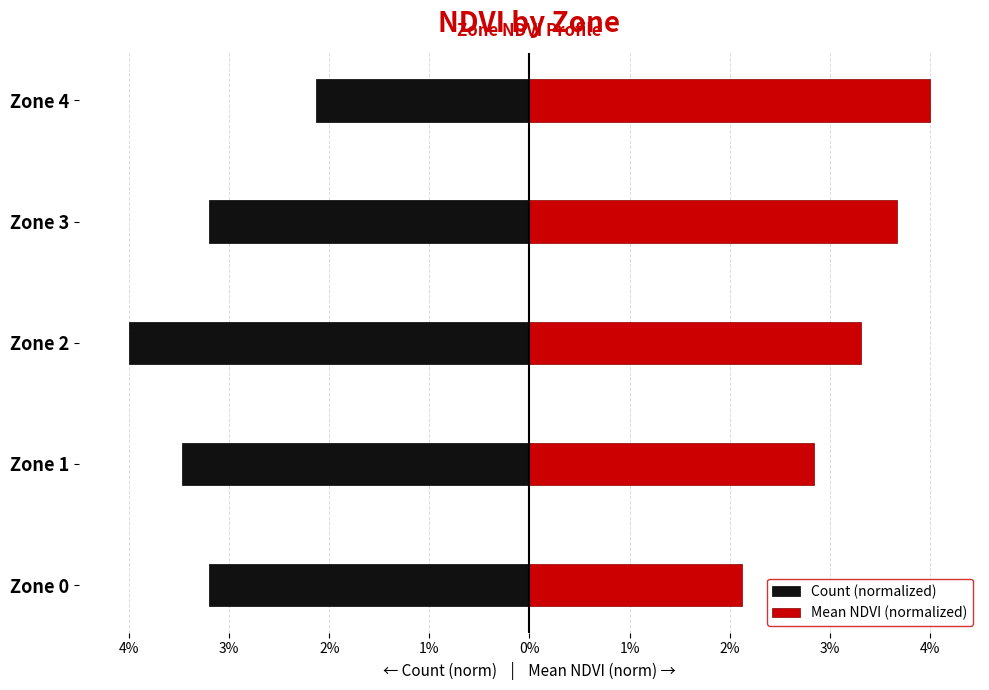

The value of Mean NDVI (normalized) at Zone 1 is 2.8. True or false?

True